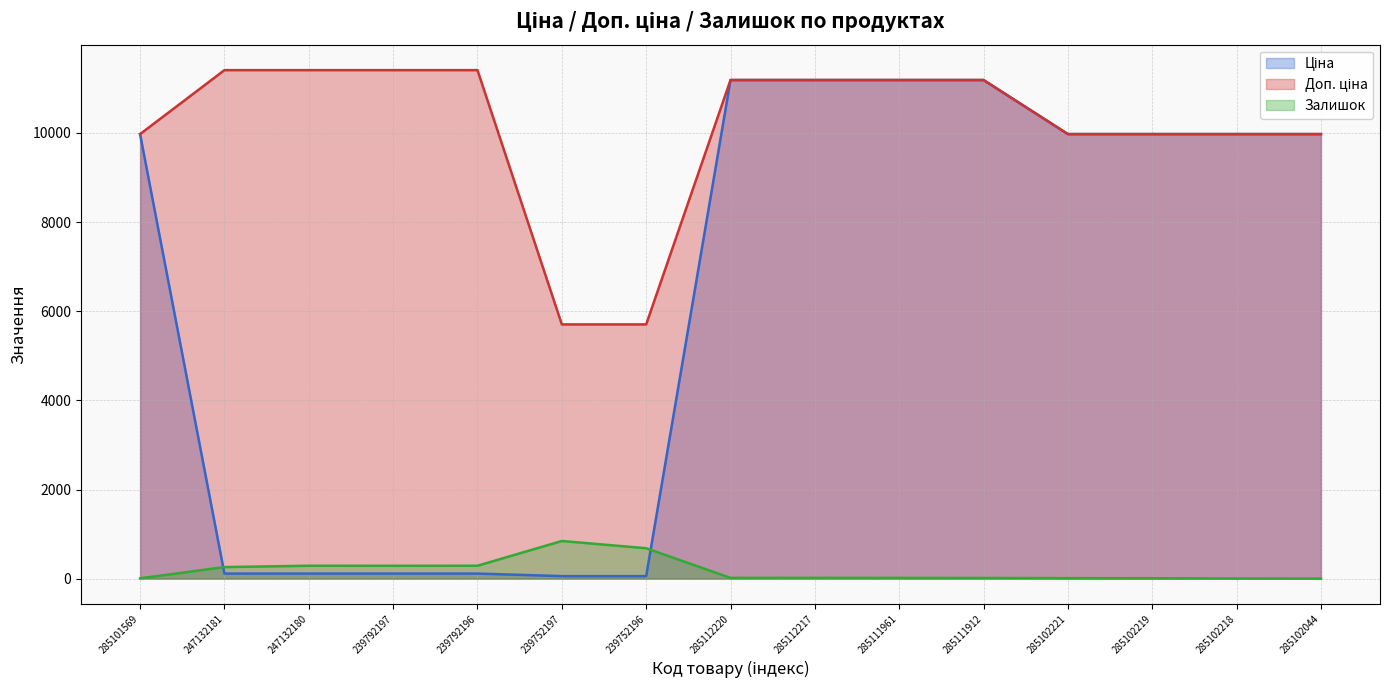

True or false: Ціна has a value of 9975.0 at 285102218.

True